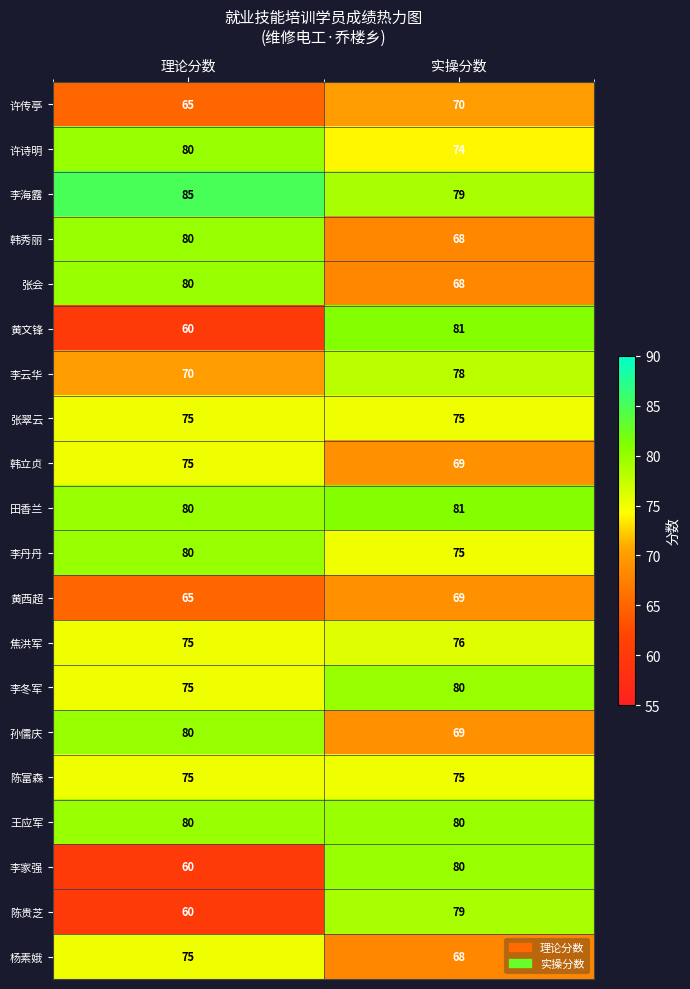

Which category has the lowest value across all series?

理论分数